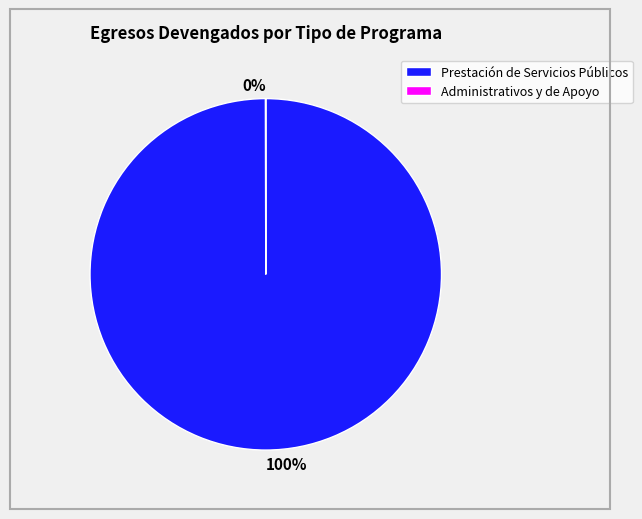

Is there a majority slice in this chart?

Yes